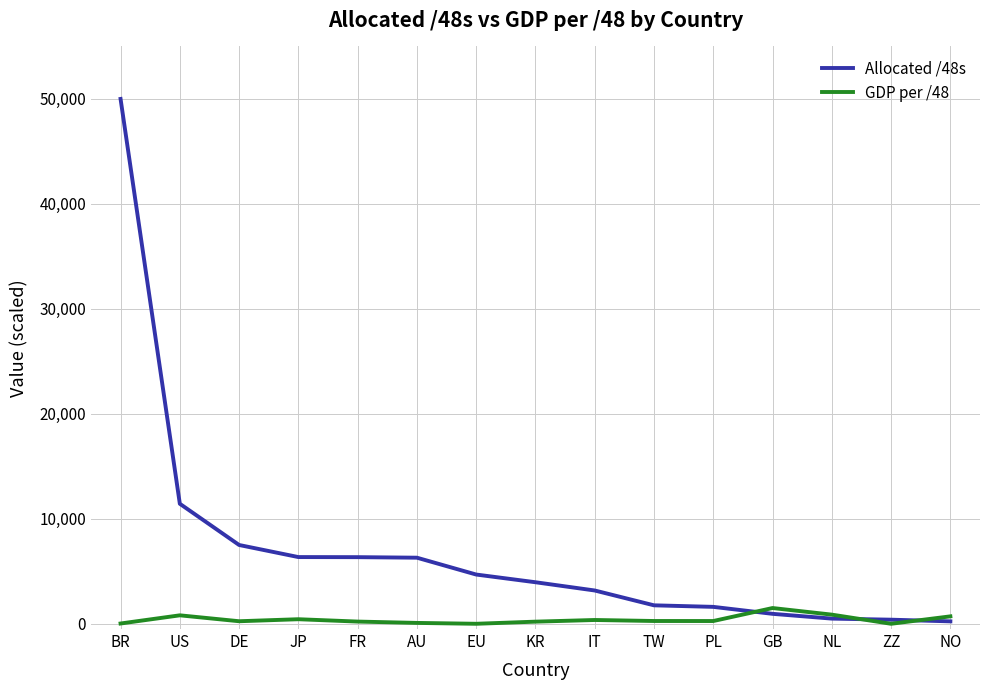

Is it true that Allocated /48s equals 11432.9 at US?

True